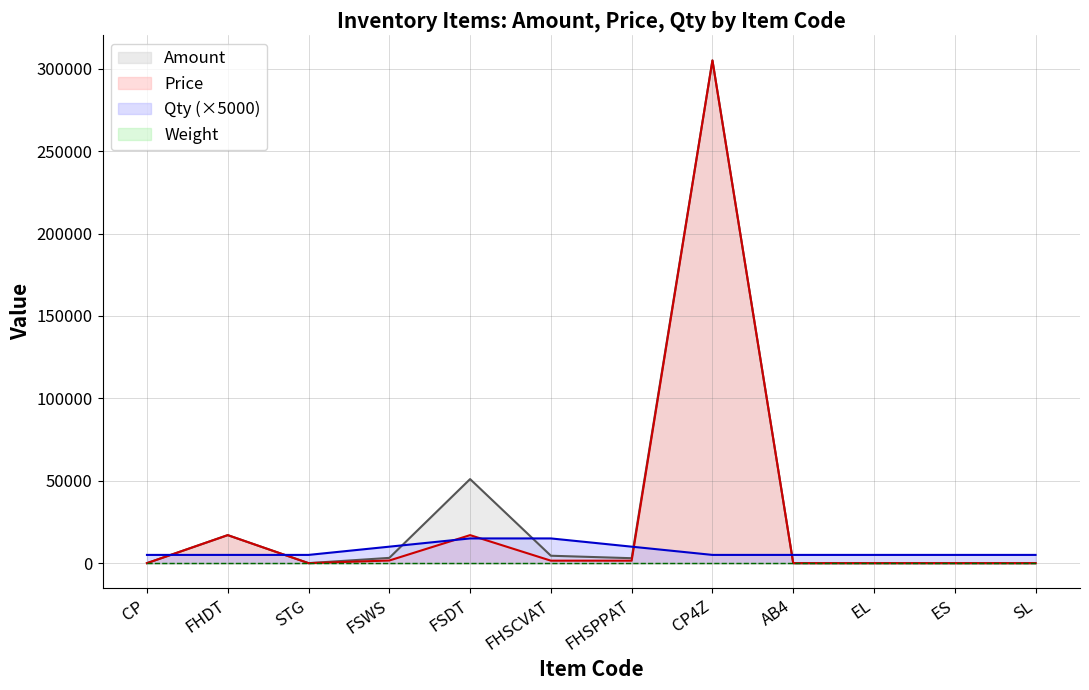

What is the difference between the second highest and minimum values in the Price series?

17000